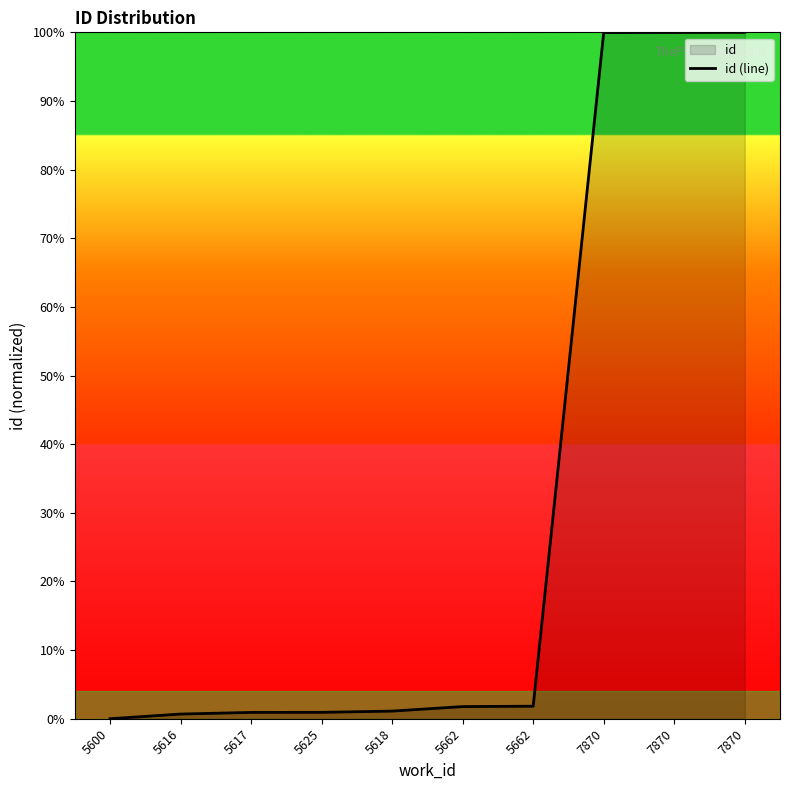

Where does the data first go above 1?

5618